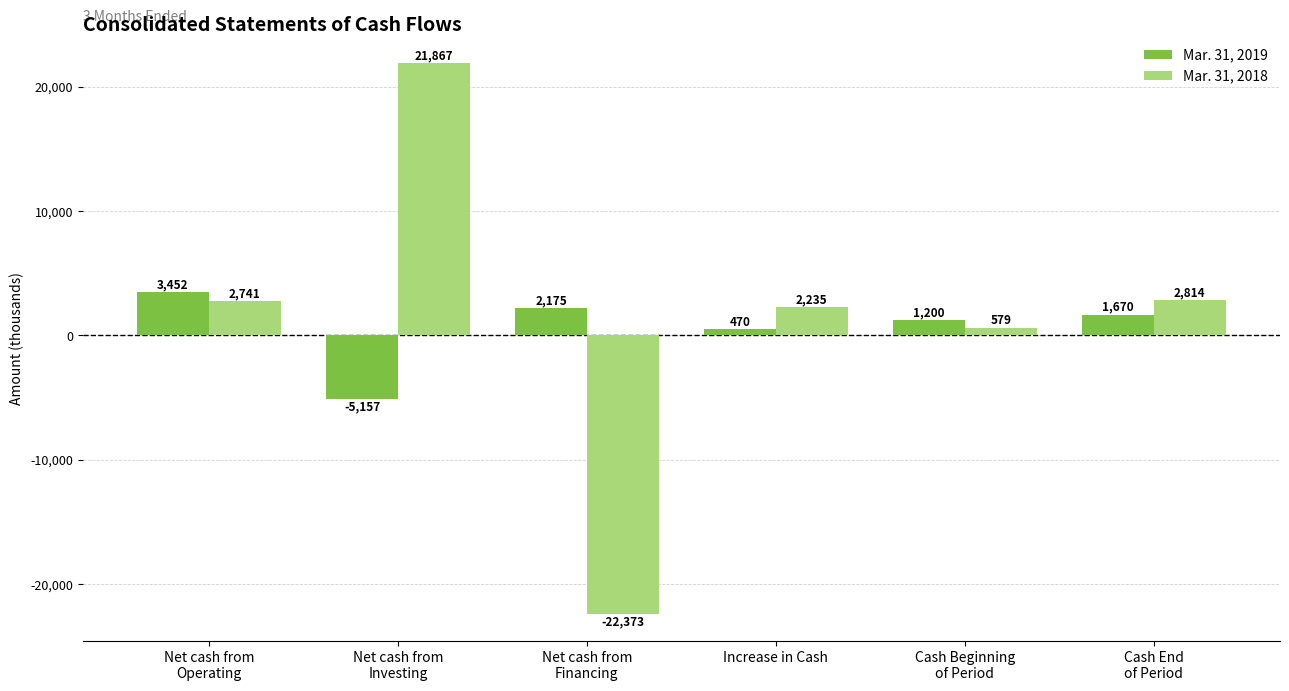

Is it true that Mar. 31, 2018 equals 2235 at Increase in Cash?

True